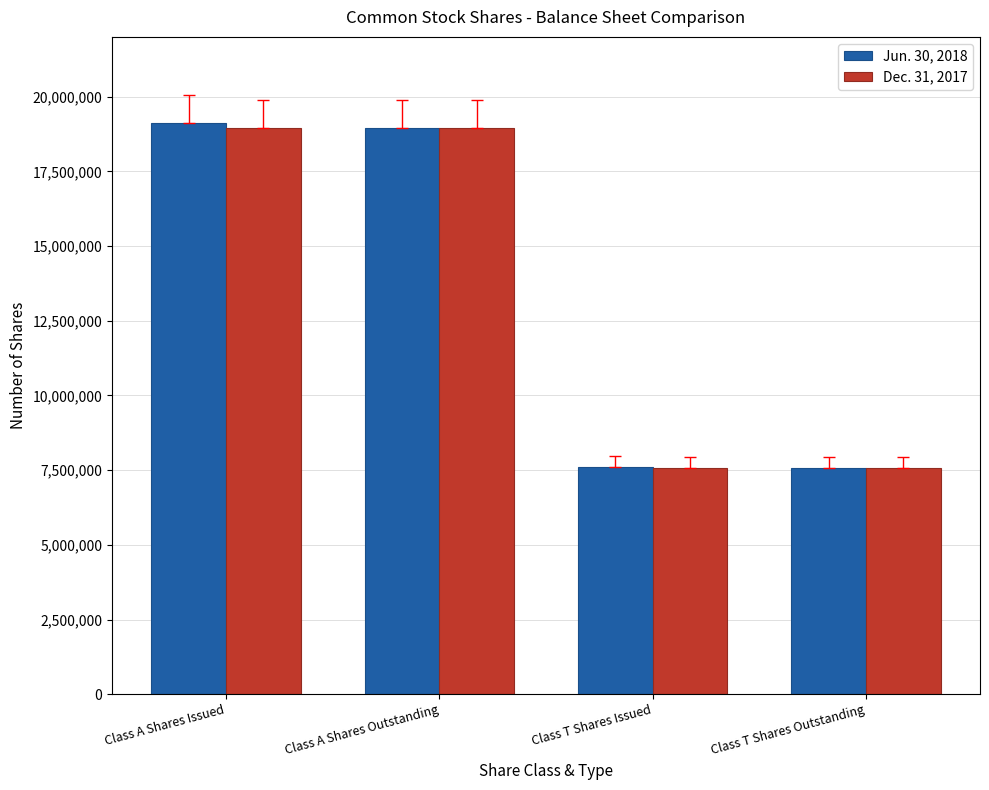

List the series in order of their peak value, highest first.

Jun. 30, 2018, Dec. 31, 2017